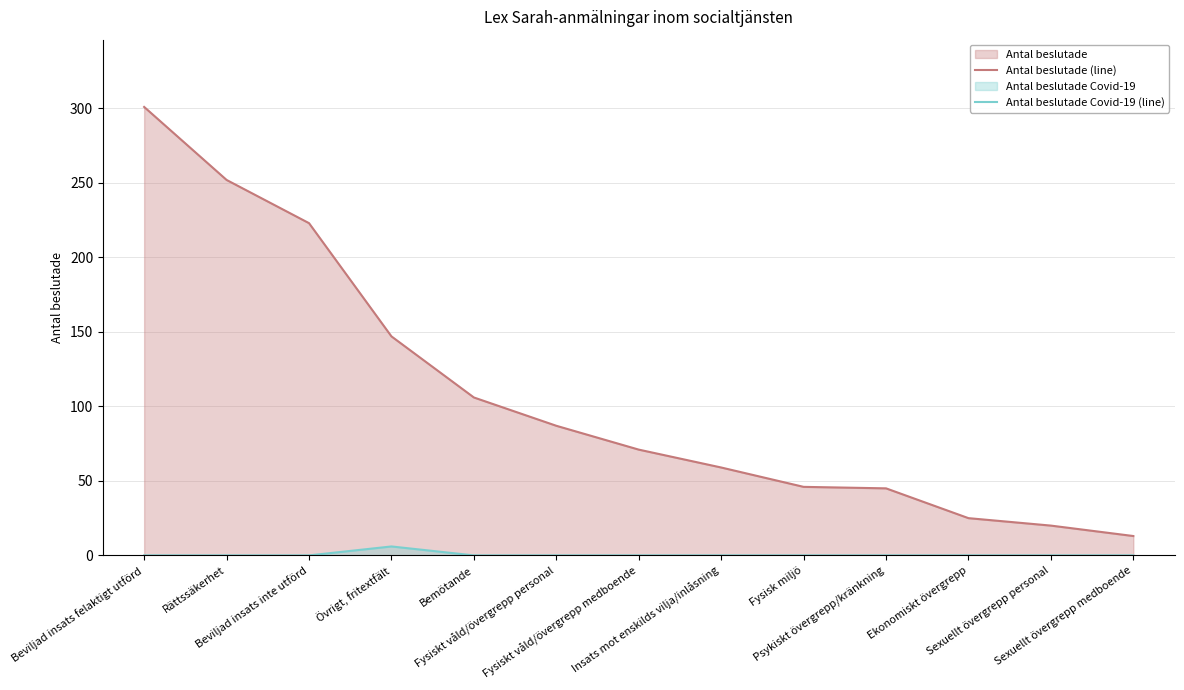

Is the value of Antal beslutade Covid-19 (line) at Fysisk miljö greater than the value of Antal beslutade (line) at Fysiskt våld/övergrepp medboende?

No